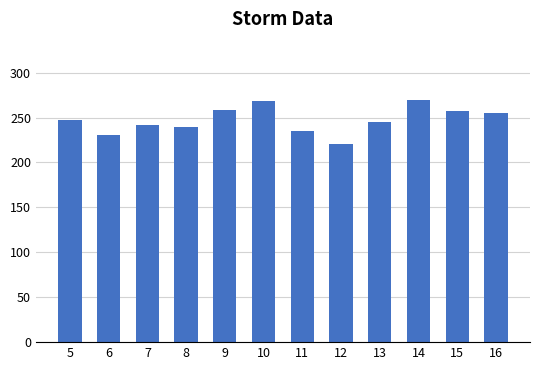

Which has a higher value, 16 or 11?

16